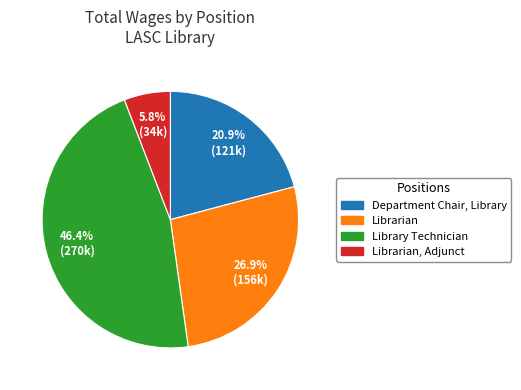

Does any single category account for the majority?

No